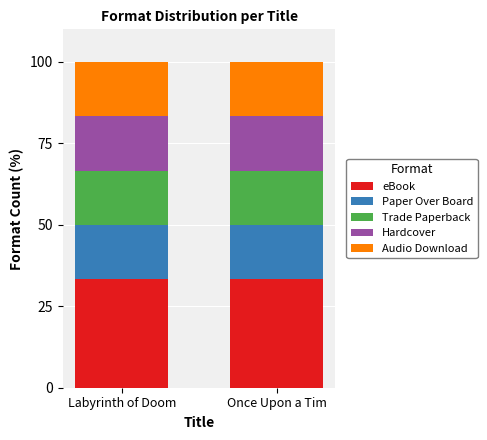

What is the total value across all series at Labyrinth of Doom?

100.0